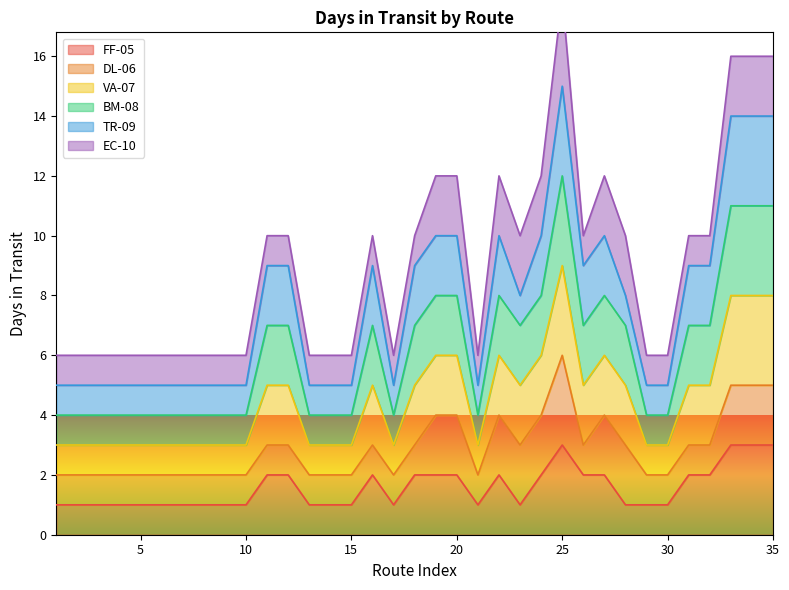

What is the maximum value for FF-05?

3